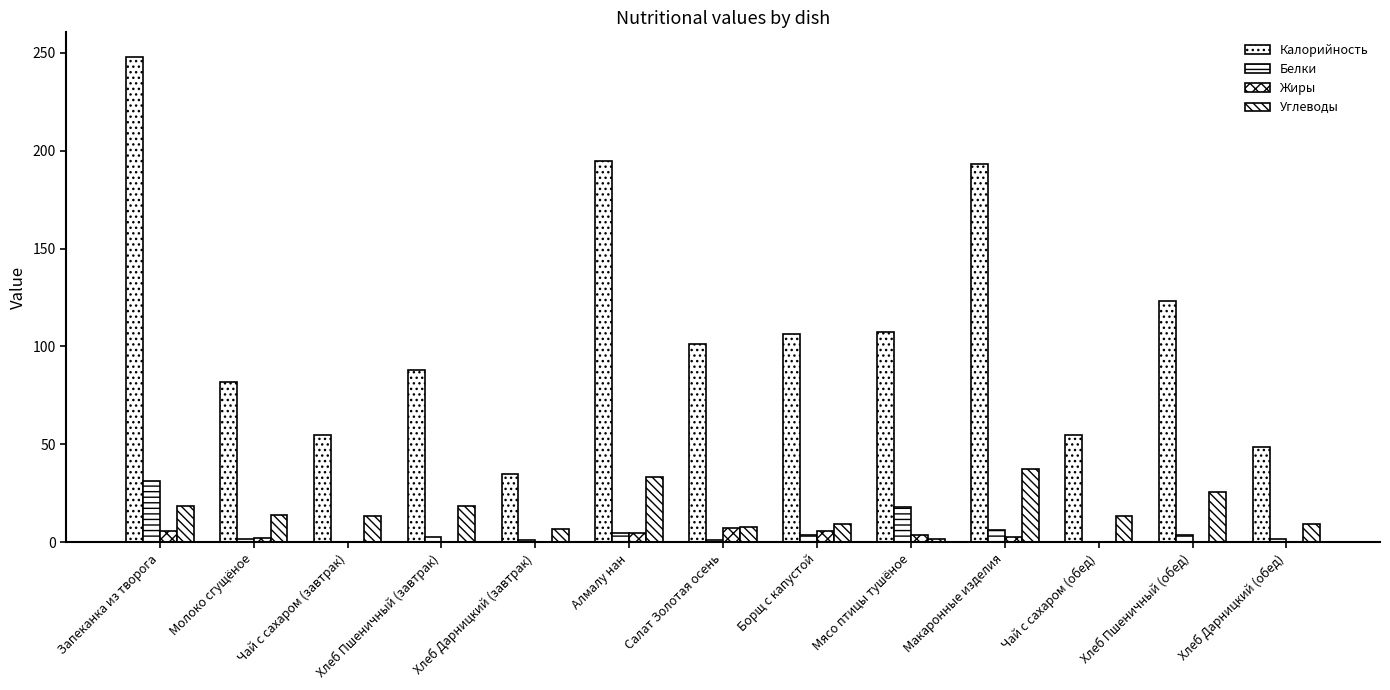

Does the chart contain stacked bars?

No